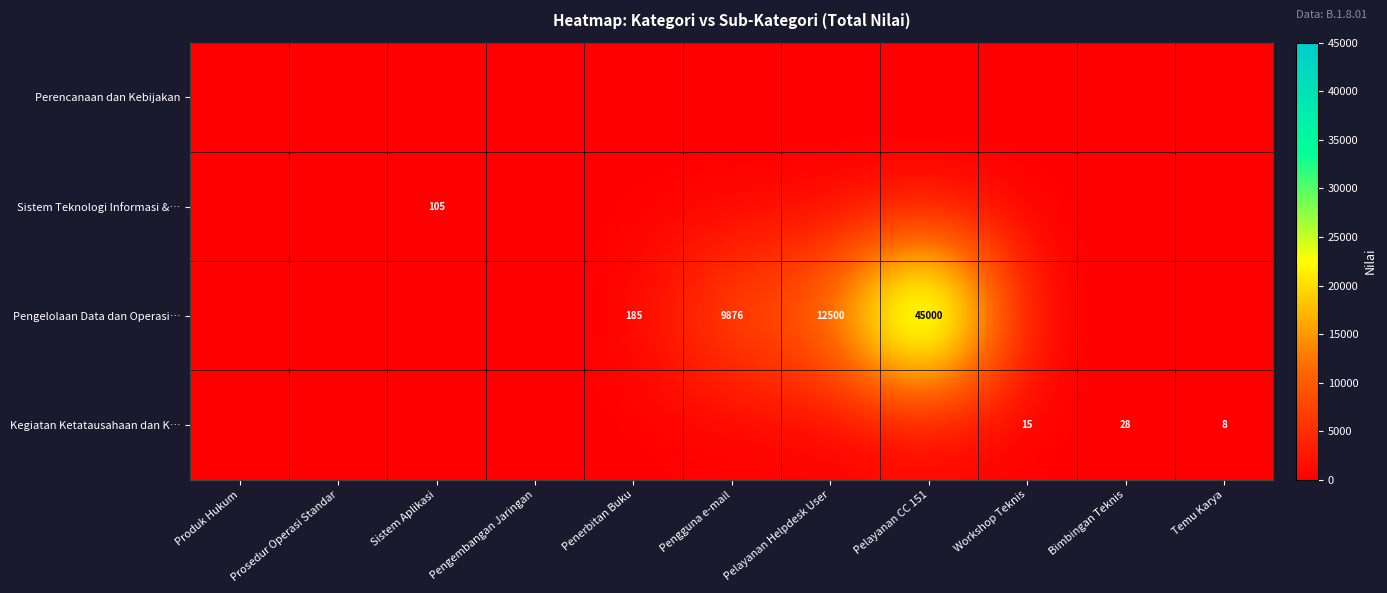

Which has a higher value, Pengembangan Jaringan or Temu Karya?

Pengembangan Jaringan